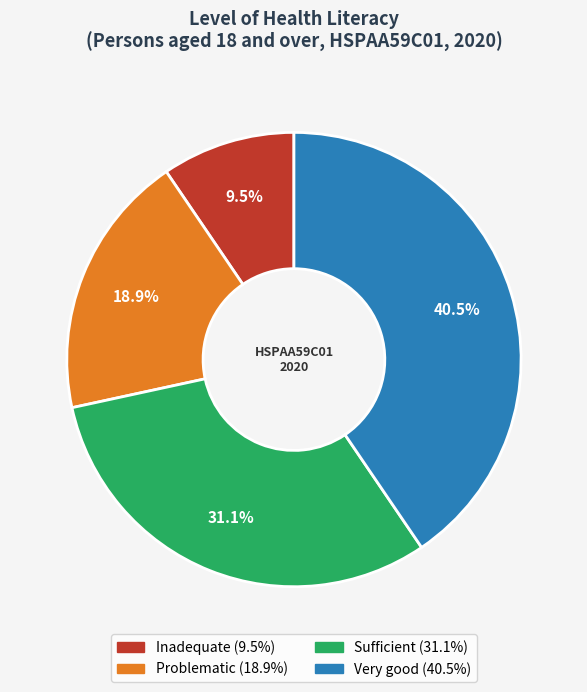

To the nearest percent, what is the difference between the largest and smallest slice percentages?

31%